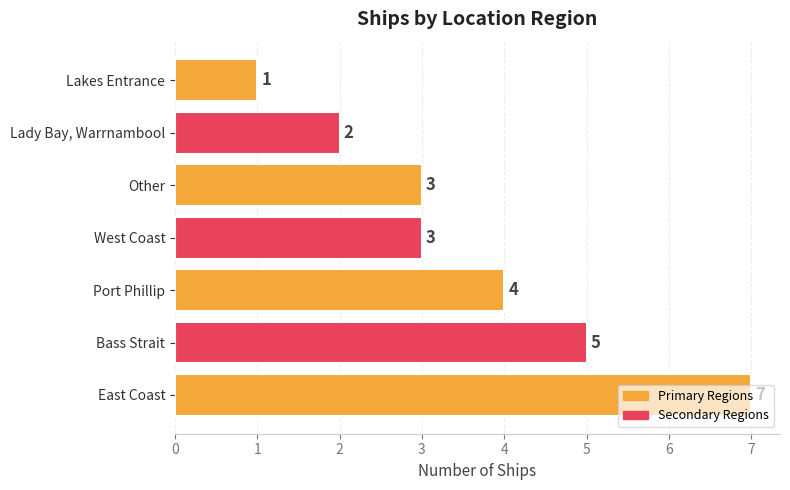

What is the difference between the second highest and second lowest values?

3